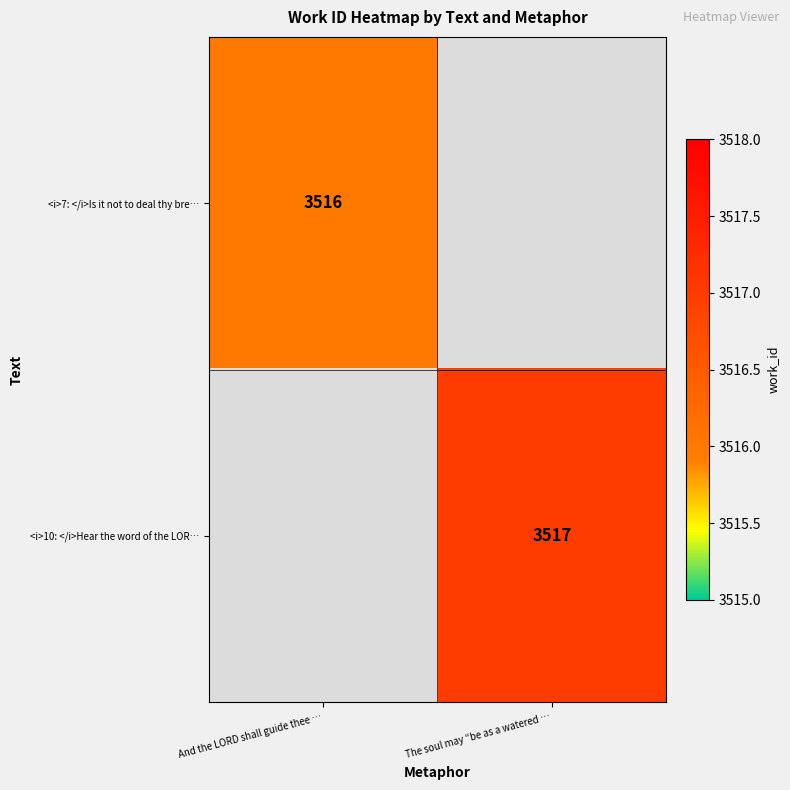

What is the minimum value shown in the chart?

3516.0